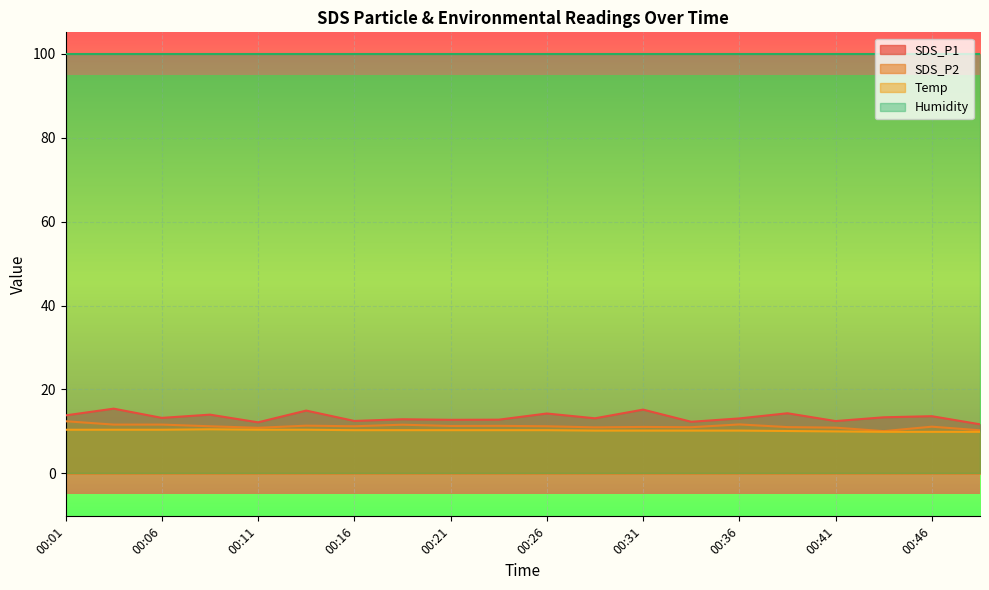

True or false: SDS_P2 and Temp cross at least once.

False